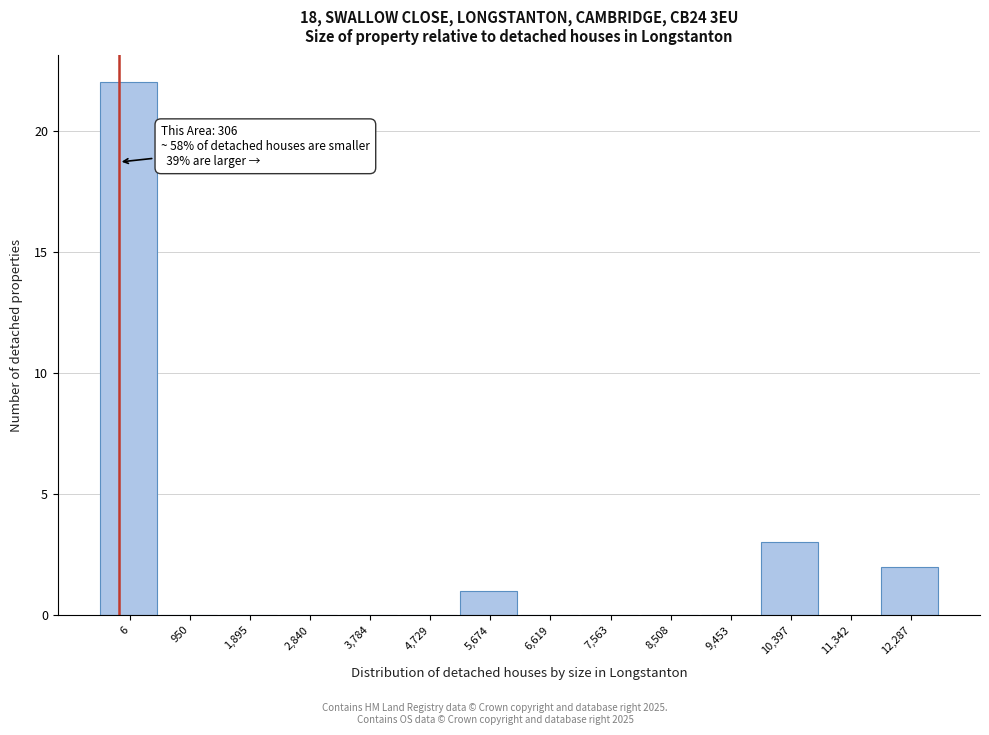

Reading right to left, list all the values displayed in this chart.

12,287=2	11,342=0	10,397=3	9,453=0	8,508=0	7,563=0	6,619=0	5,674=1	4,729=0	3,784=0	2,840=0	1,895=0	950=0	6=22